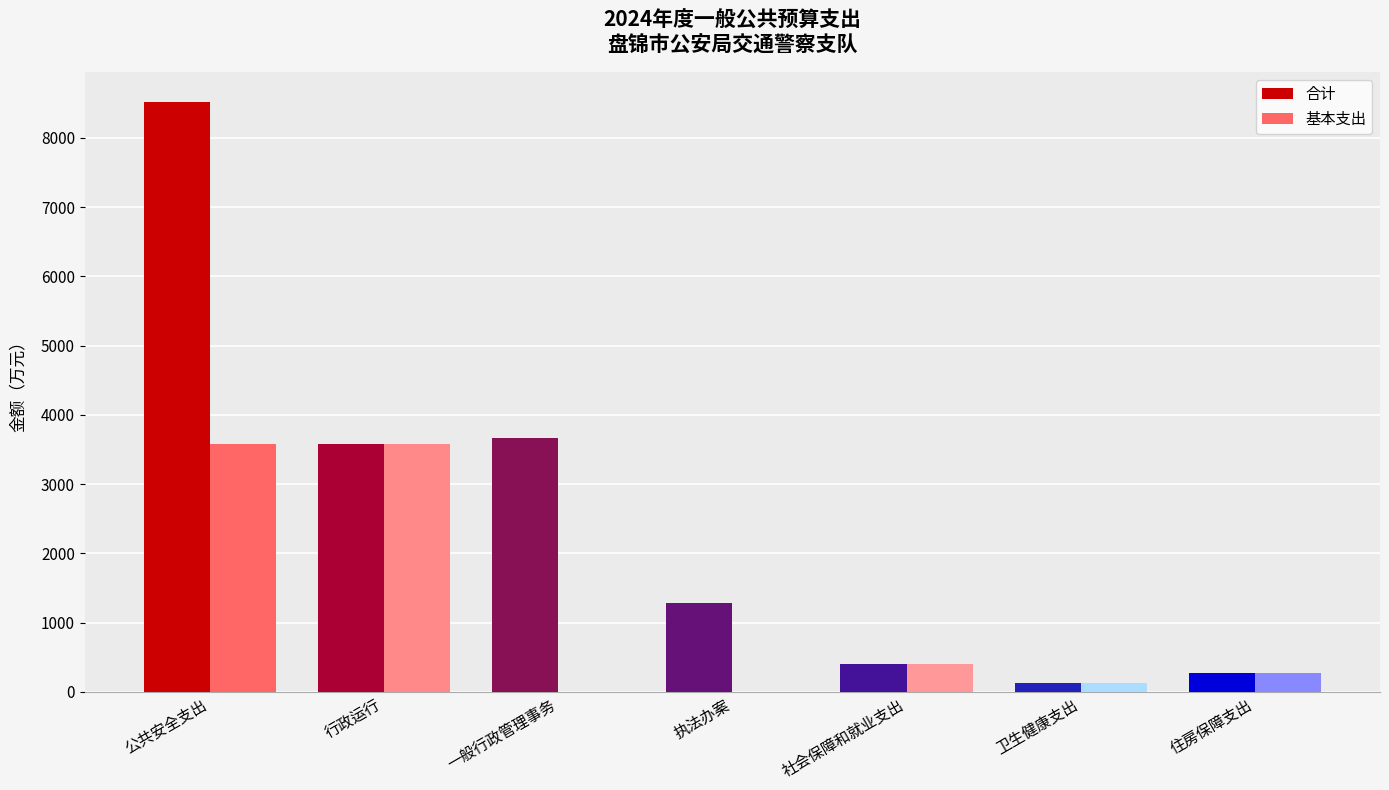

Reading left to right, what are all the values shown in this chart?

合计: 公共安全支出=8522.3	行政运行=3577.7	一般行政管理事务=3669.0	执法办案=1275.7	社会保障和就业支出=407.1	卫生健康支出=127.2	住房保障支出=267.0
基本支出: 公共安全支出=3577.7	行政运行=3577.7	一般行政管理事务=0.0	执法办案=0.0	社会保障和就业支出=407.1	卫生健康支出=127.2	住房保障支出=267.0